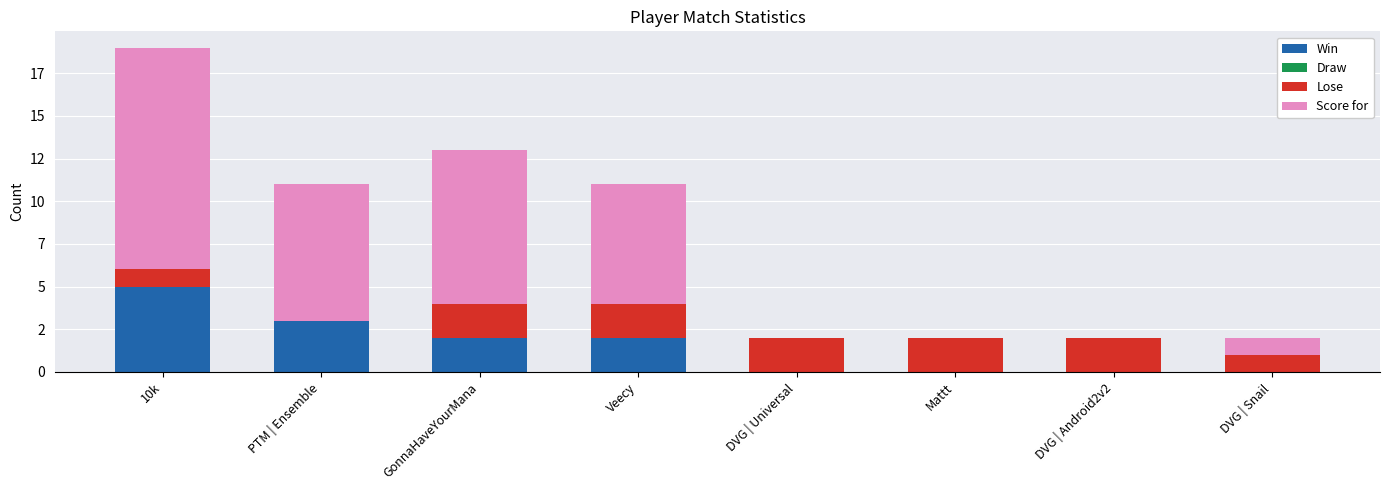

What is the total value across all series at DVG | Android2v2?

2